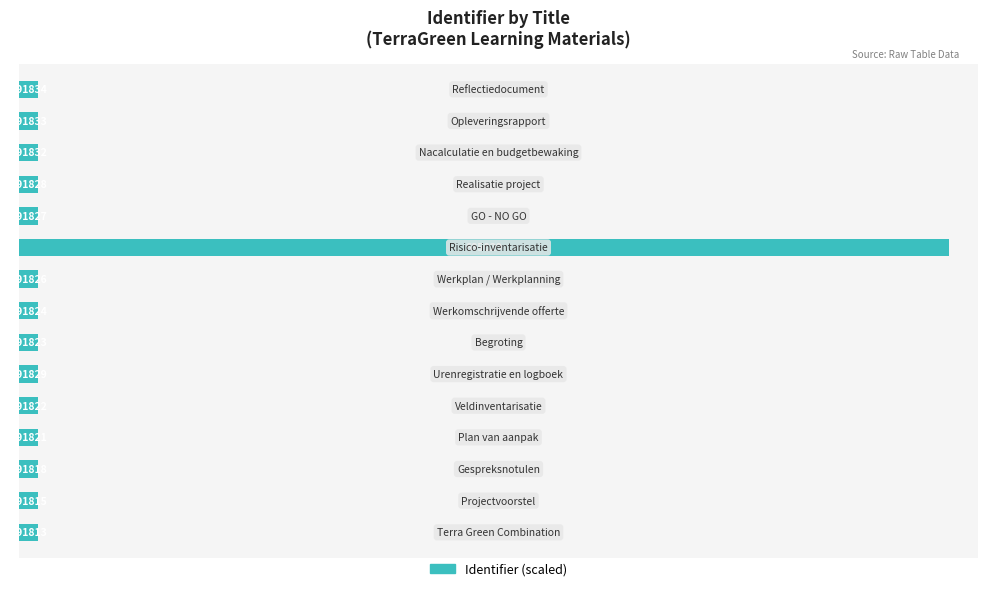

How many bars are there in total?

15